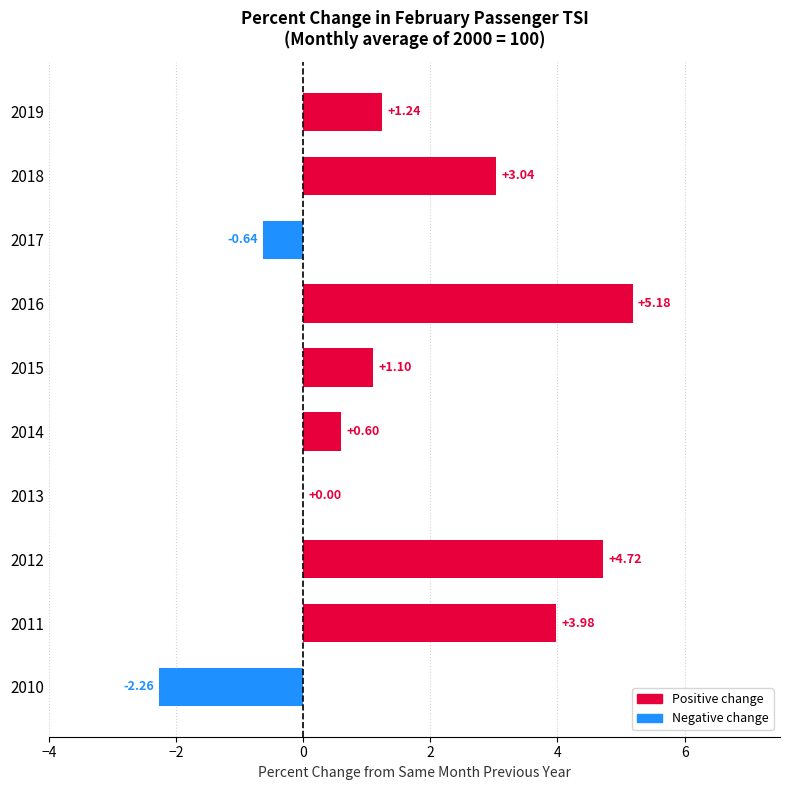

Between 2016 and 2017, which is larger?

2016